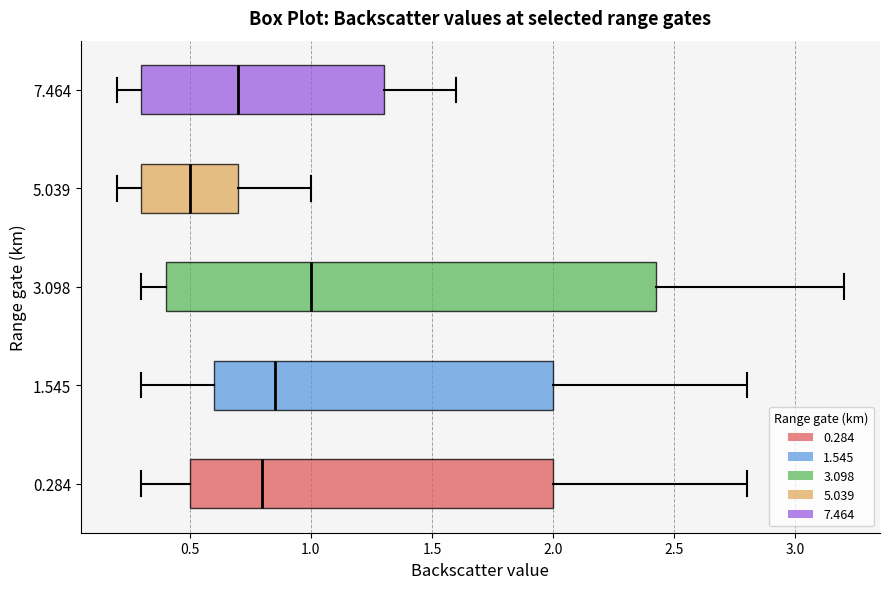

Reading bottom to top, transcribe this box plot: for each box, give where its median line is, the range the box spans, and where its two whiskers end, as read against the x-axis. The values are not printed on the chart, so give them approximately, as read against the axis.

0.284: median 0.80, box 0.50 to 2.00, whiskers 0.30 to 2.80
1.545: median 0.85, box 0.60 to 2.00, whiskers 0.30 to 2.80
3.098: median 1.00, box 0.40 to 2.45, whiskers 0.30 to 3.20
5.039: median 0.50, box 0.30 to 0.70, whiskers 0.20 to 1.00
7.464: median 0.70, box 0.30 to 1.30, whiskers 0.20 to 1.60